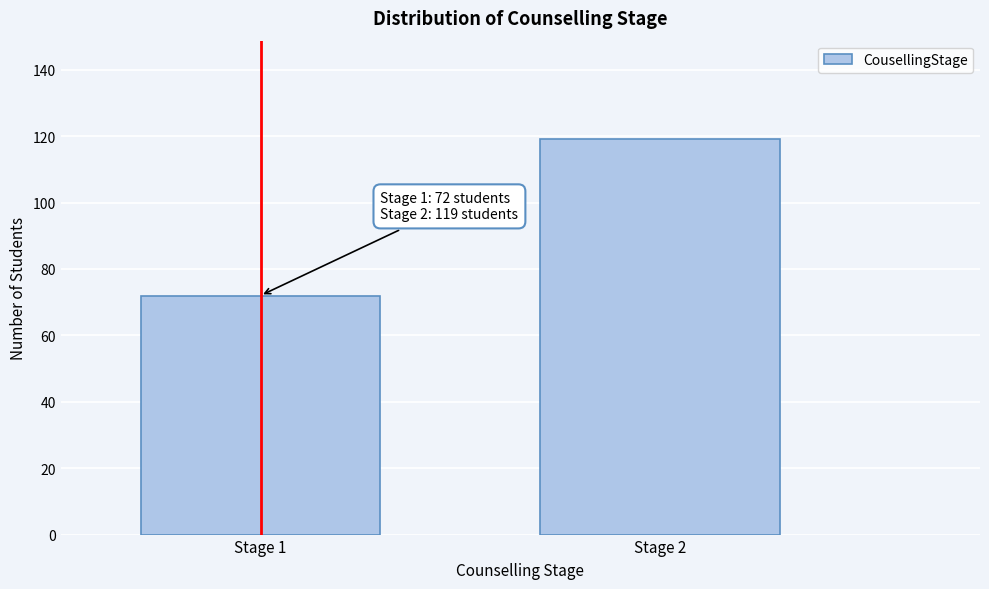

Reading left to right, extract all data points from this chart.

72	119